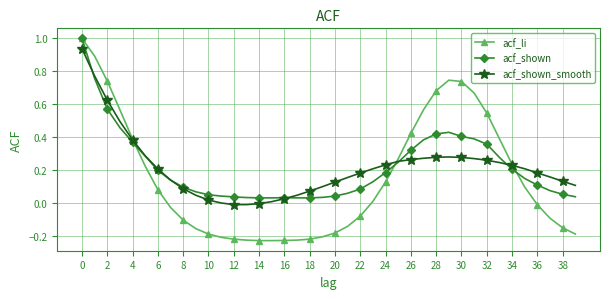

Which series has the largest range (max minus min)?

acf_li